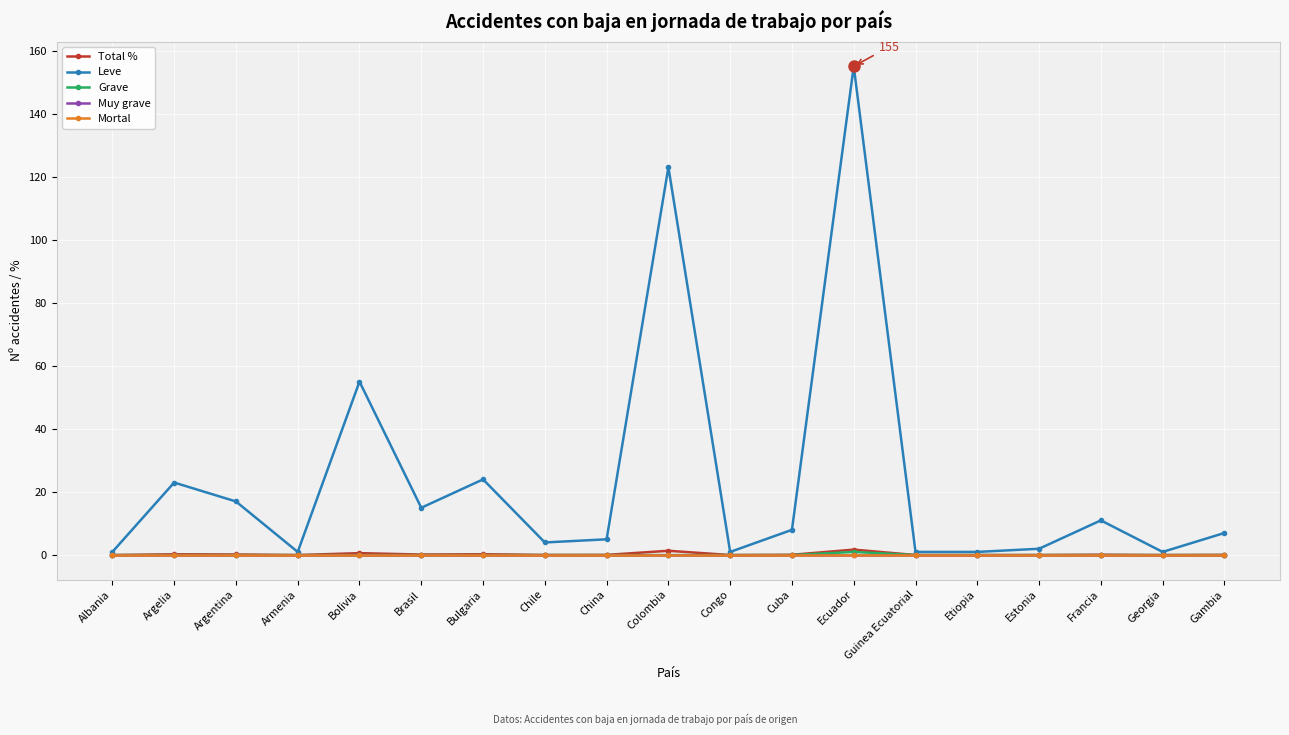

What position from the right is Chile?

12